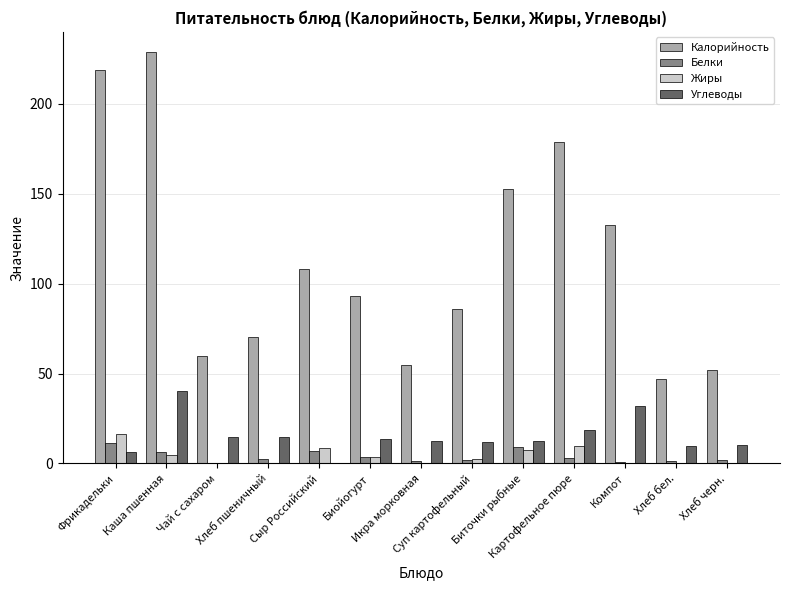

What is the sum of all Жиры values?

54.0